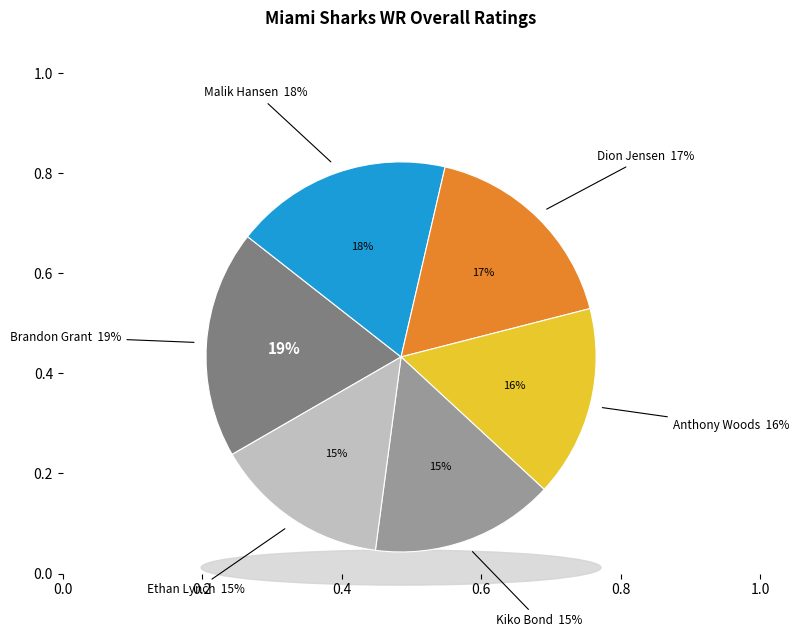

Count the number of slices in the pie.

6